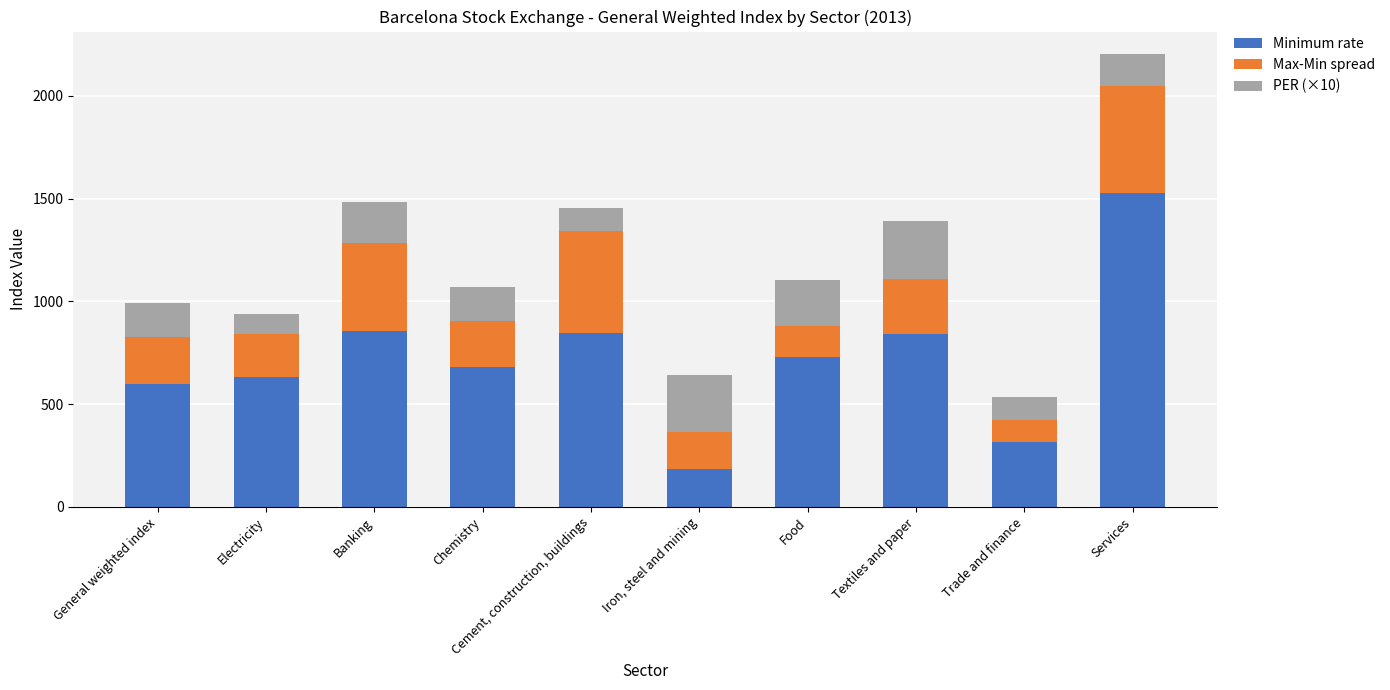

What is the maximum value for Minimum rate?

1527.5